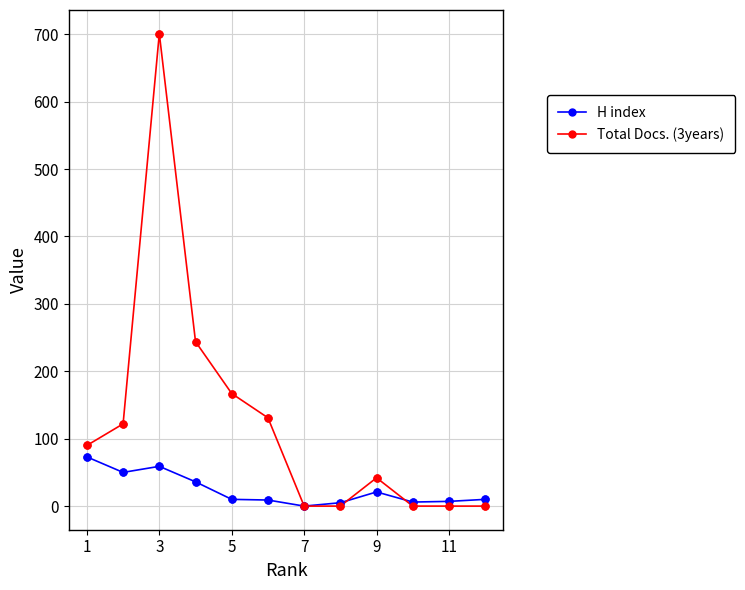

At how many categories does at least one series exceed 139?

3